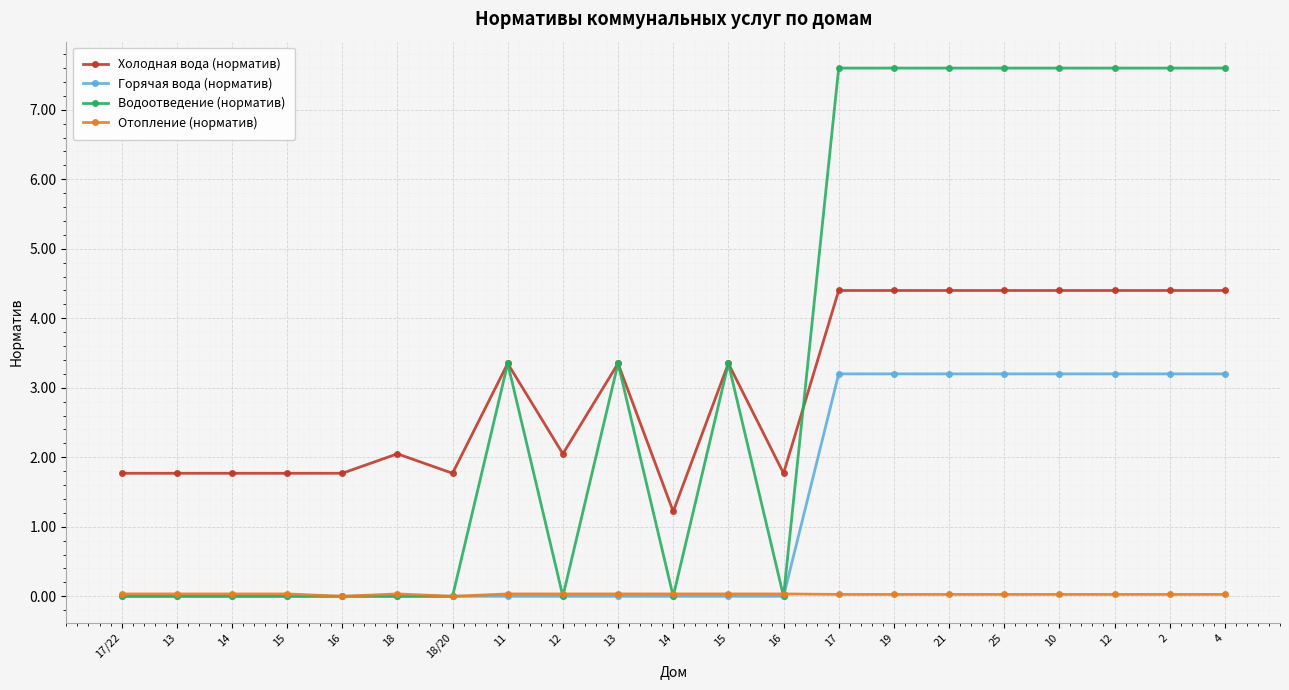

Is this an area chart (filled region under the line)?

No